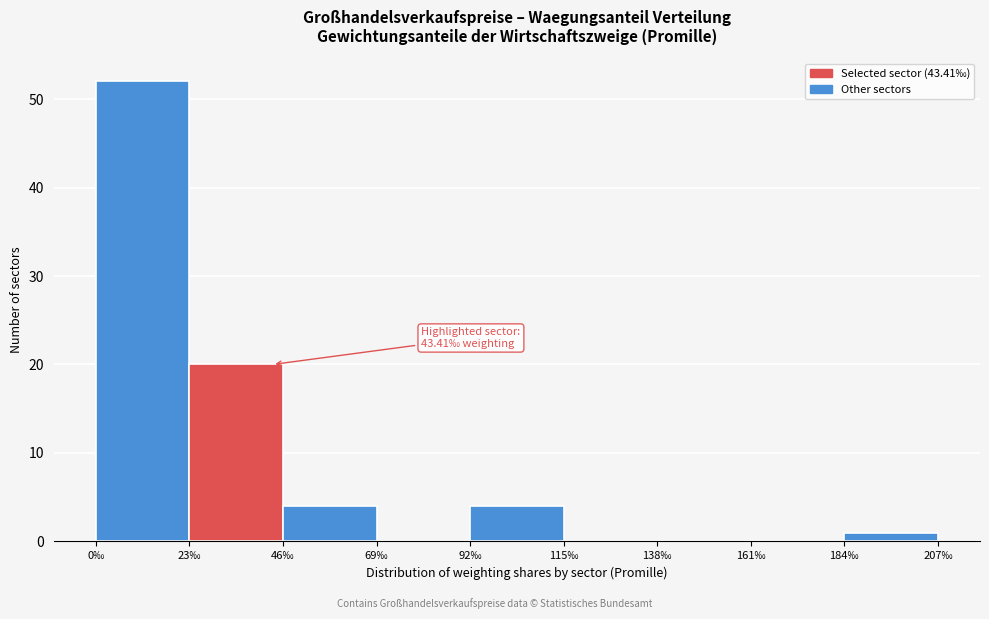

Which range on the x-axis has the tallest bar?

0 to 23